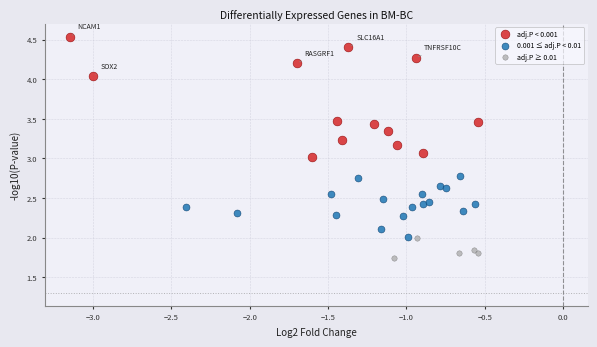

Which series has the largest Y range (max minus min)?

adj.P < 0.001